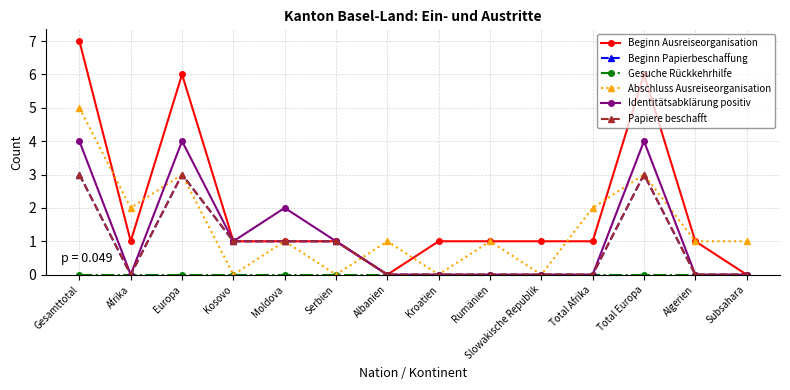

How many lines are shown in the chart?

6